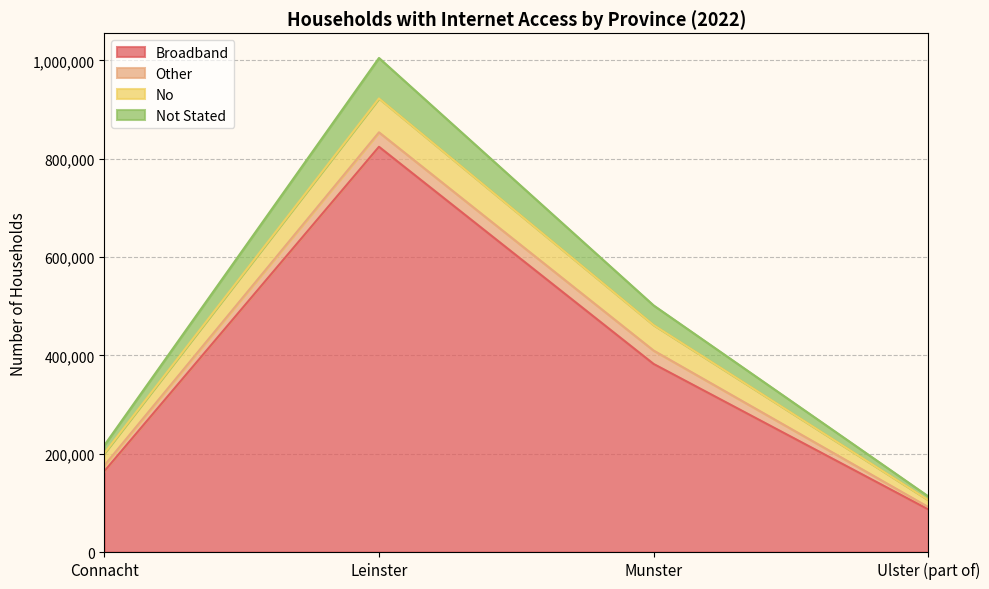

At how many categories does at least one series exceed 356788?

2